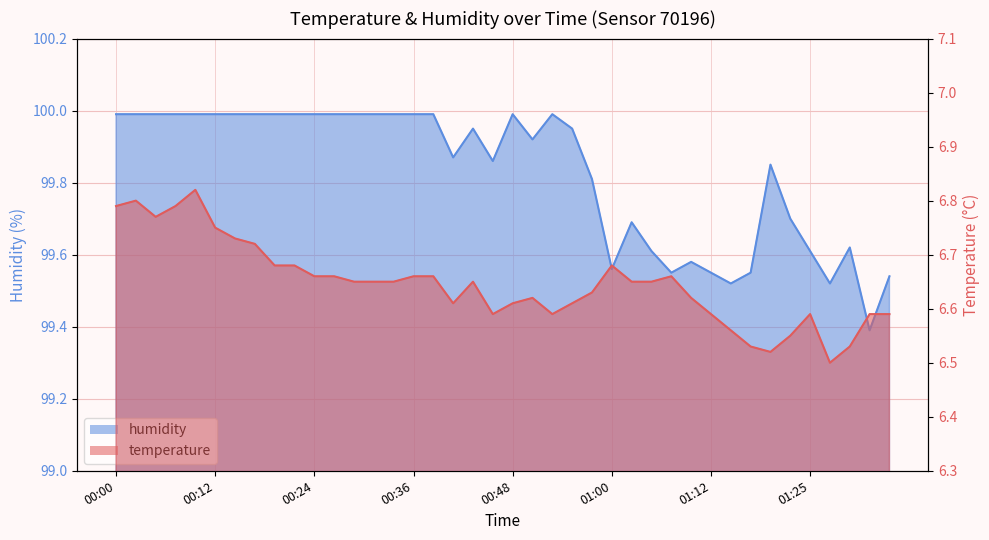

Between 00:07 and 00:17, which is larger?

00:07